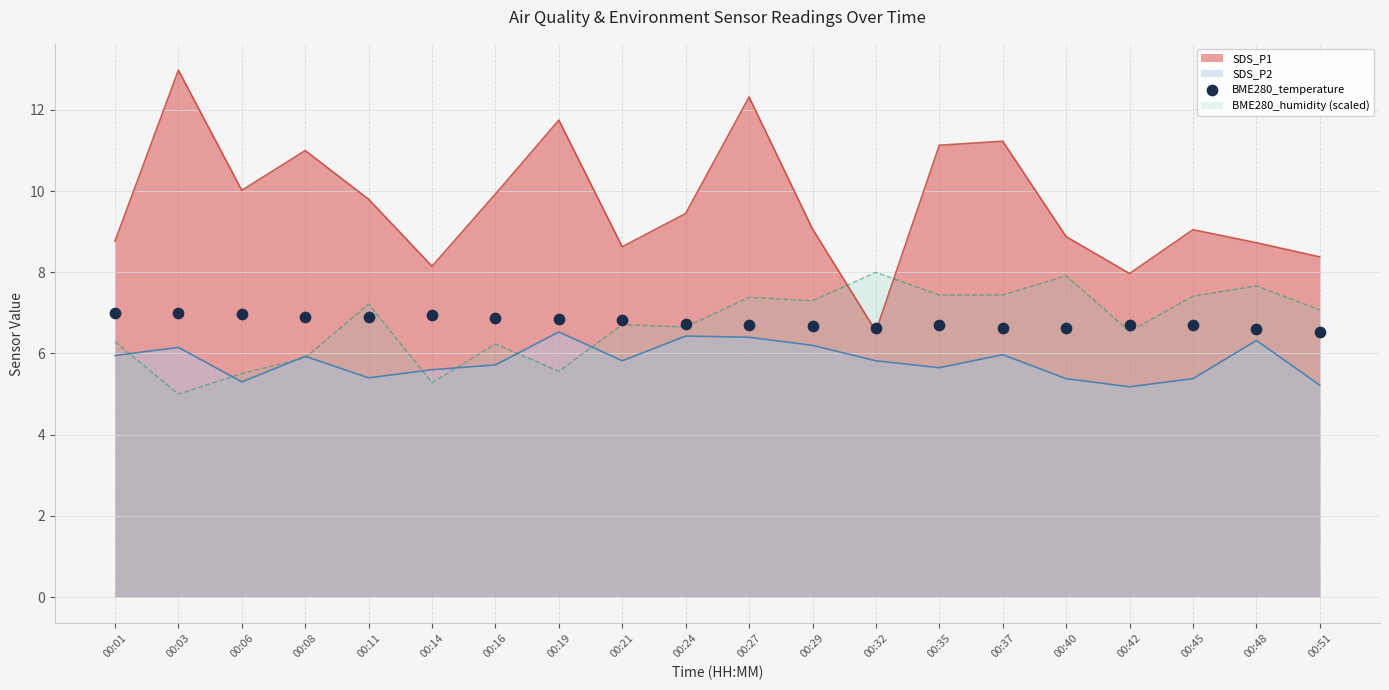

Is the value of BME280_humidity (scaled) at 00:27 greater than the value of SDS_P2 at 00:27?

Yes